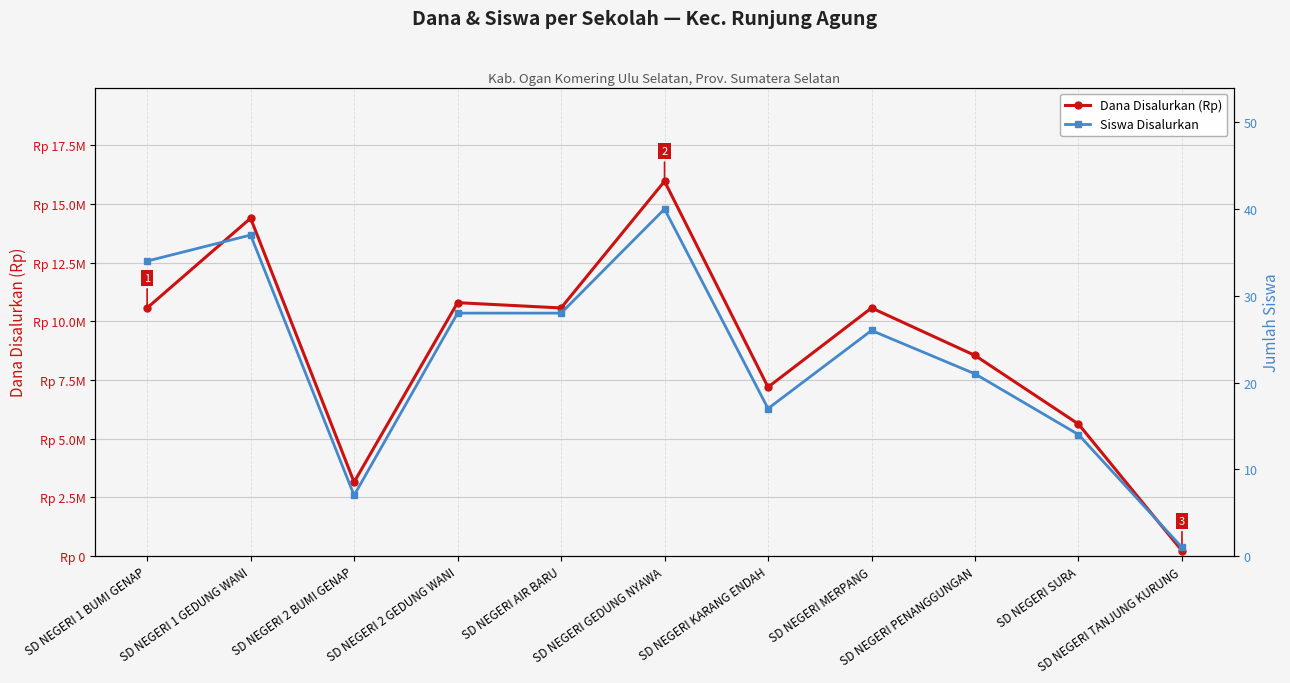

What is the label of the 2nd point from the right?

SD NEGERI SURA